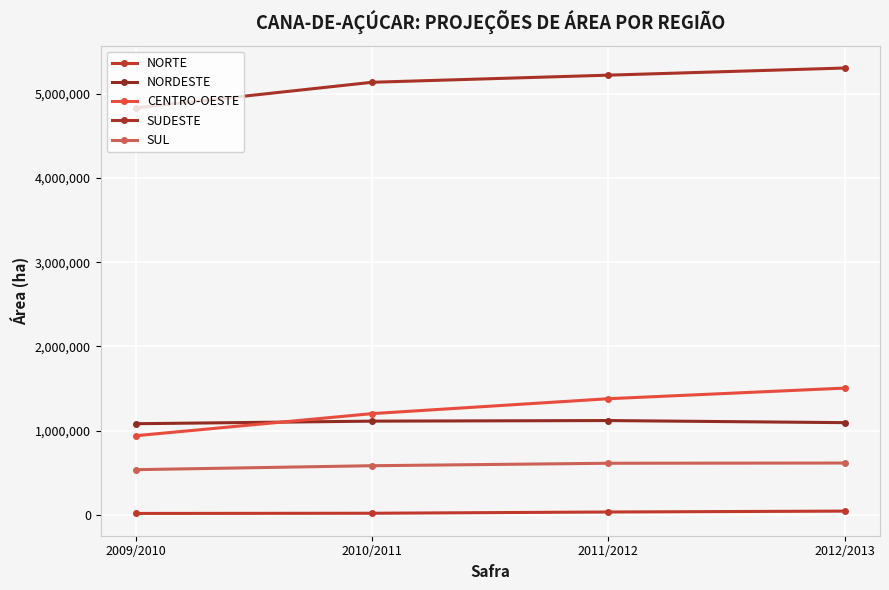

Is it true that NORTE equals 27433 at 2010/2011?

False